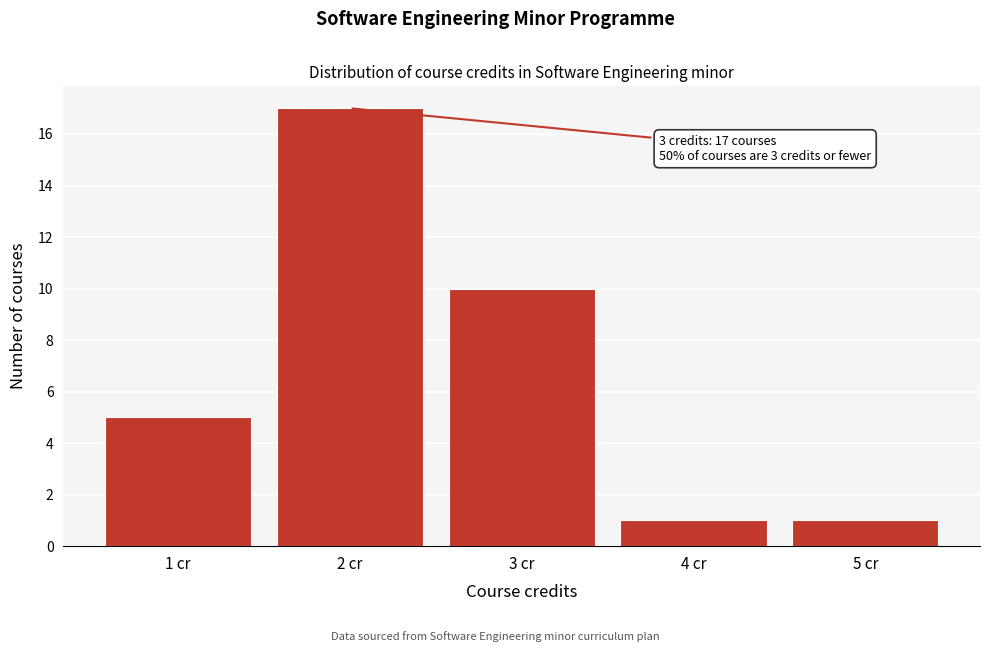

Which range on the x-axis has the tallest bar?

1.5 to 2.5